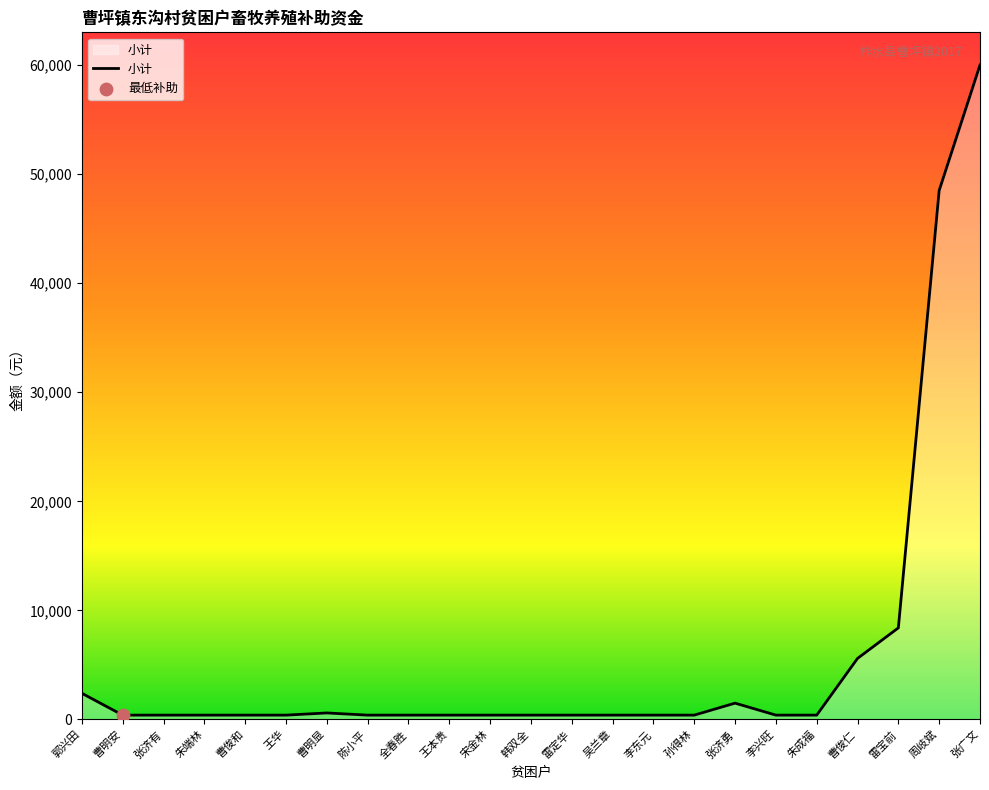

What is the ratio of the value at 曹俊仁 to the value at 陈小平?

14.0